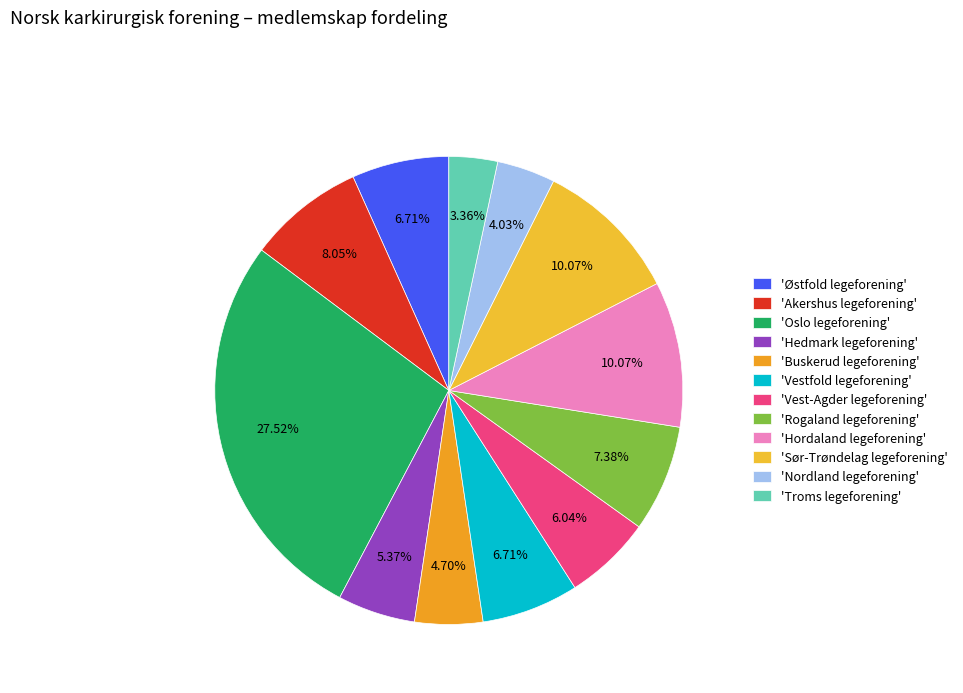

How many segments does this pie chart have?

12